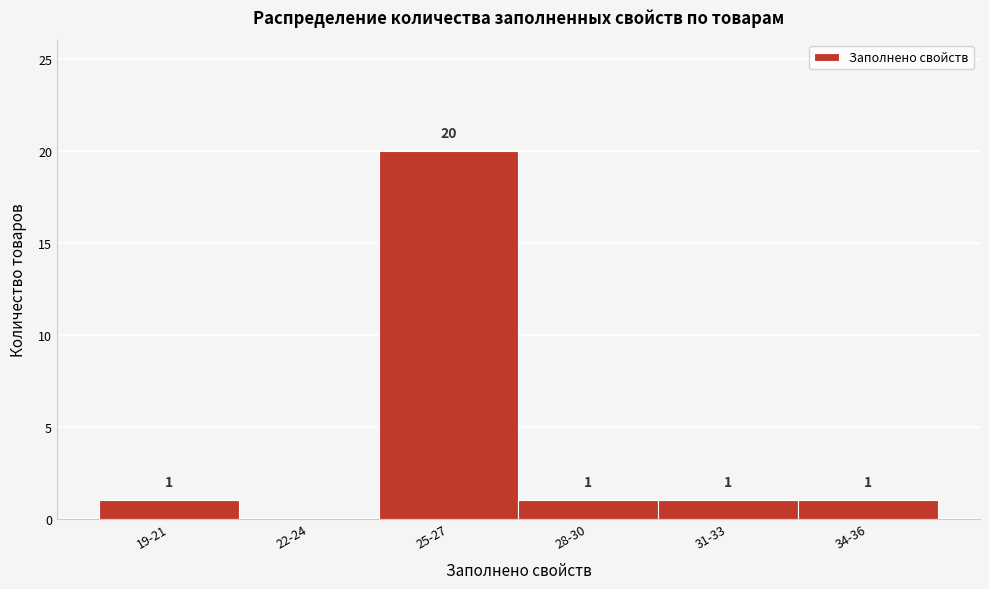

Reading left to right, extract all data points from this chart.

19-21=1	22-24=0	25-27=20	28-30=1	31-33=1	34-36=1